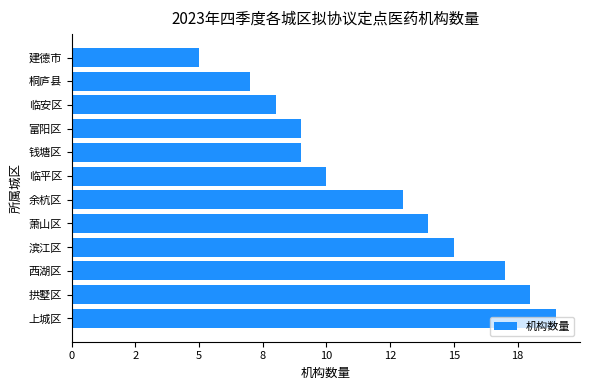

What is the difference between the maximum and minimum values?

14